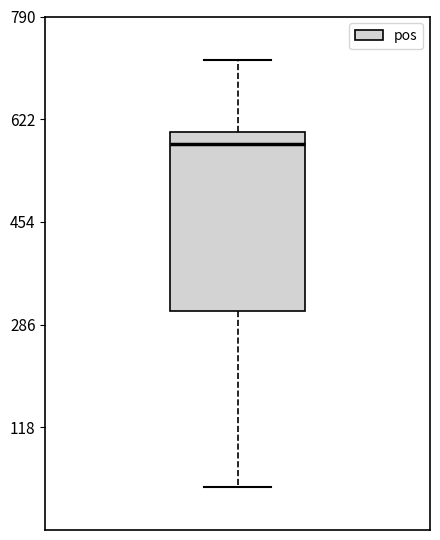

Read this box plot against the y-axis: the position of the median line, the range covered by the box, and the ends of both whiskers. The values are not printed on the chart, so give them approximately, as read against the axis.

median 580, box 300 to 600, whiskers 20 to 720